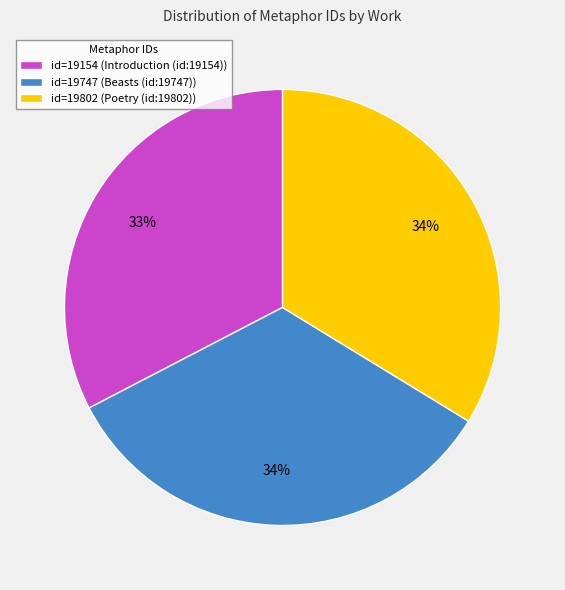

To the nearest percent, what is the combined percentage of id=19154 (Introduction (id:19154)) and id=19747 (Beasts (id:19747))?

66%